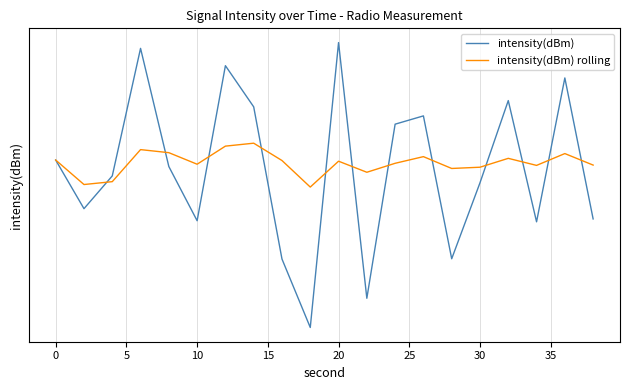

Which series has the widest spread of values?

intensity(dBm)